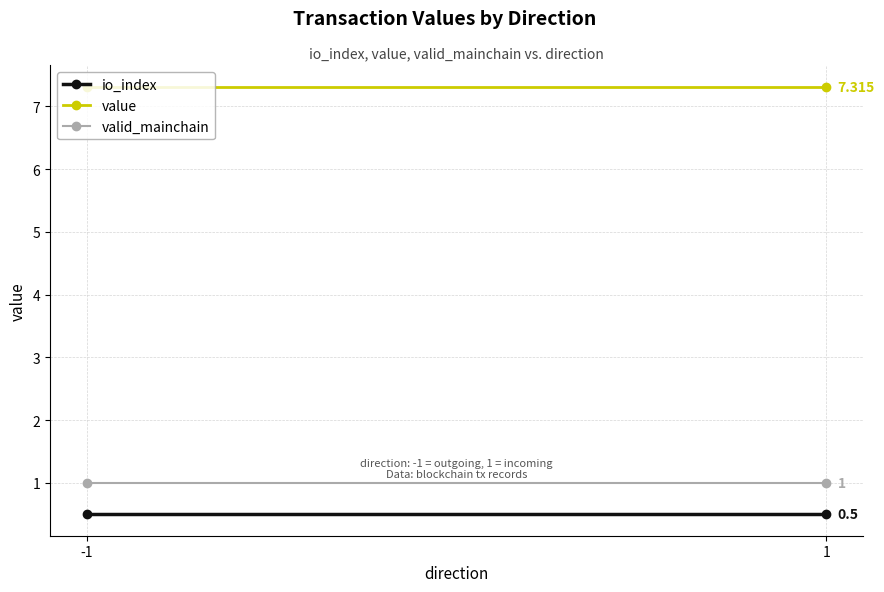

At which label is valid_mainchain closest to 1?

-1